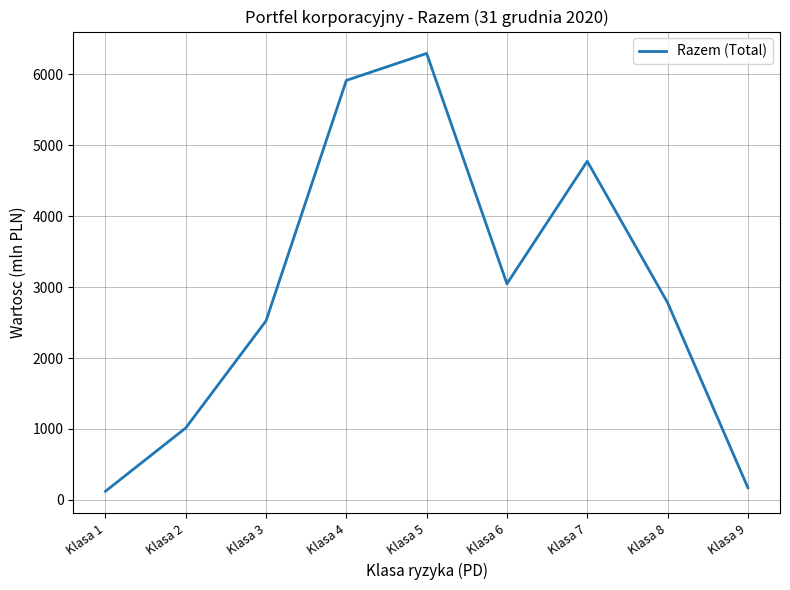

What is the minimum value shown in the chart?

122